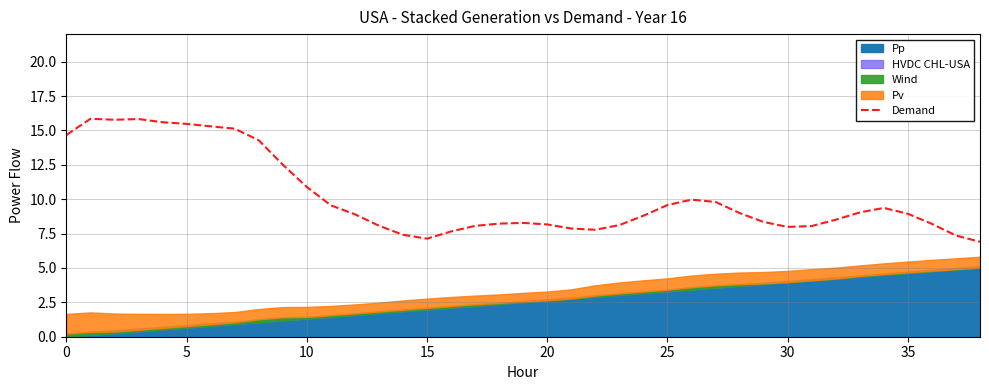

Is it true that Demand equals 4.2 at 20?

False